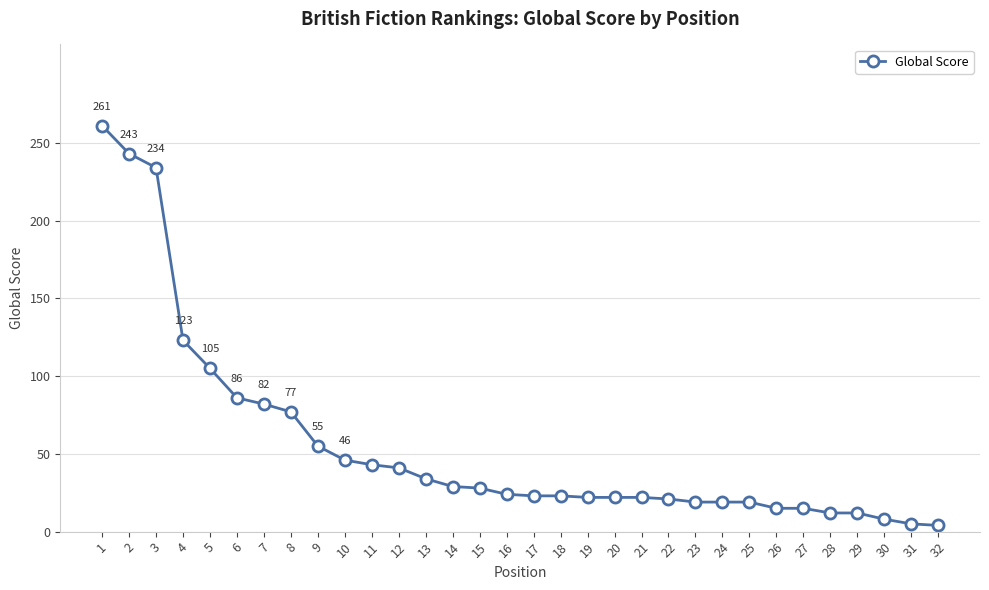

Count the number of data series in this chart.

1